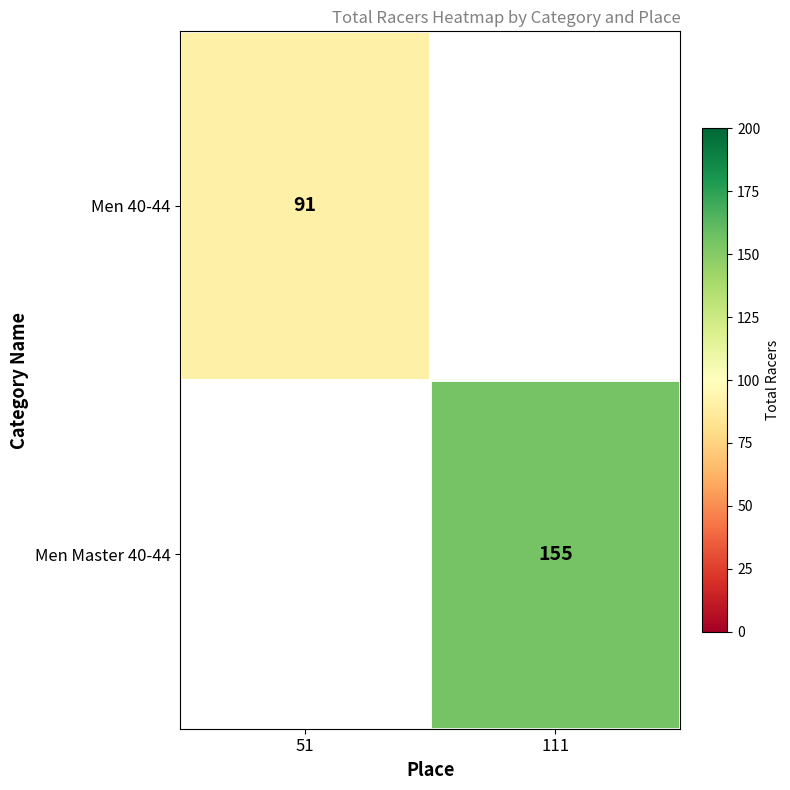

The value of Men Master 40-44 at 111 is 62. True or false?

False